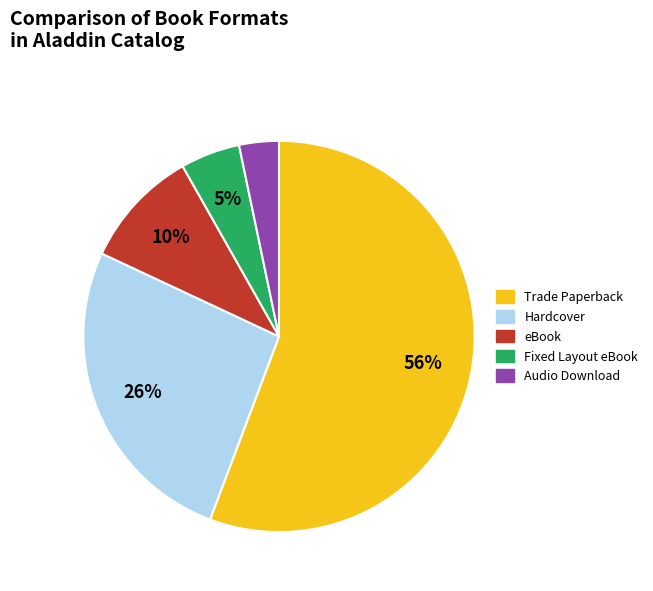

Which has a higher value, Hardcover or Trade Paperback?

Trade Paperback